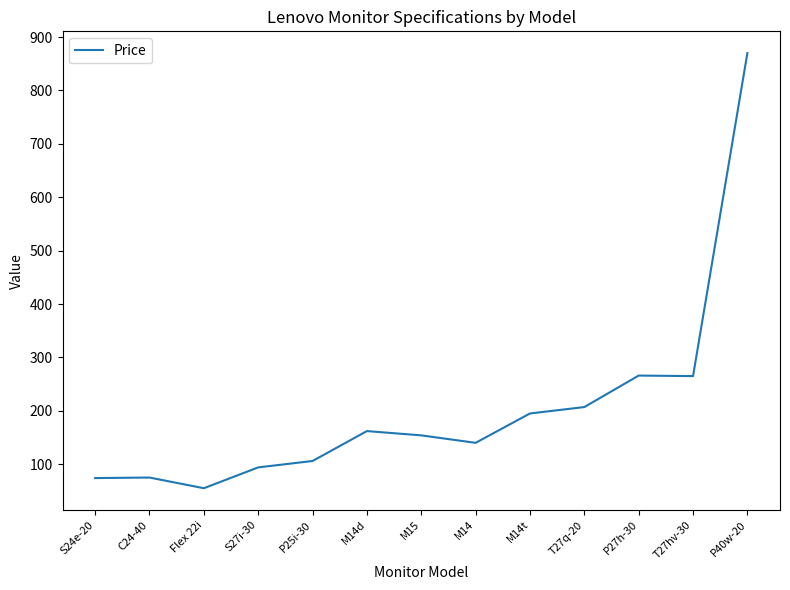

What is the change in value from M15 to T27hv-30?

+111